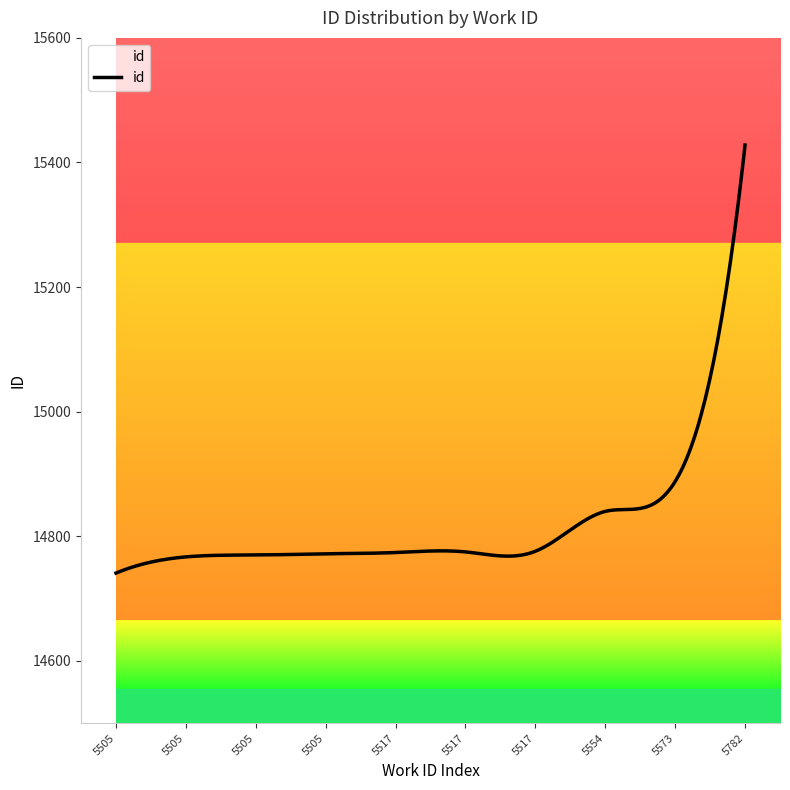

What is the difference between the maximum and minimum values?

687.0